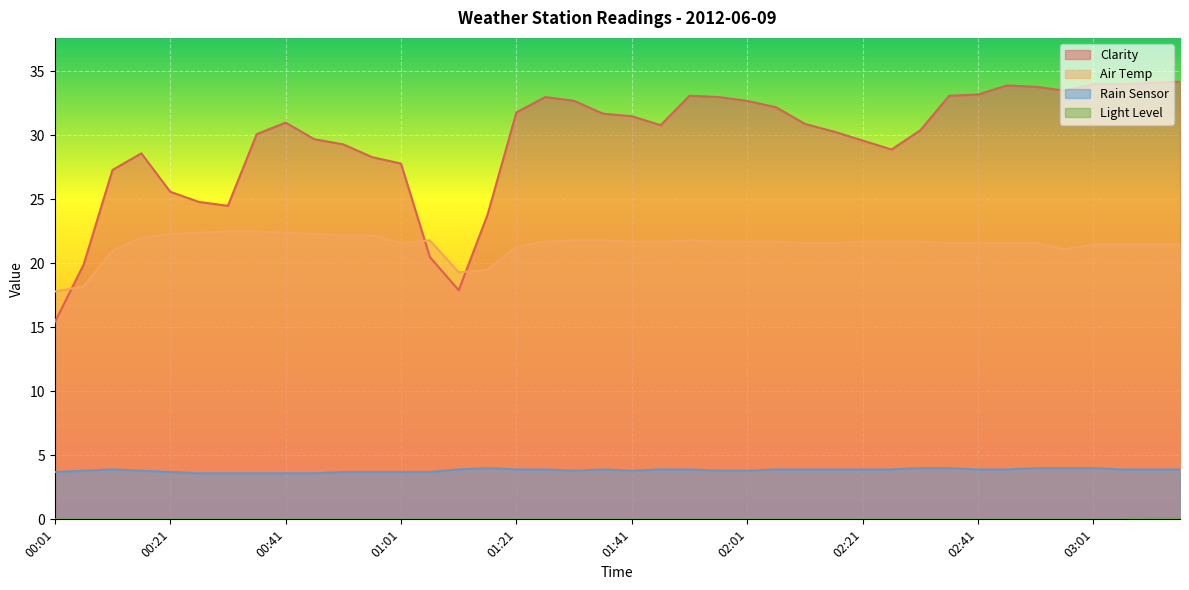

What are all the series names shown in the legend?

Clarity, Air Temp, Rain Sensor, Light Level